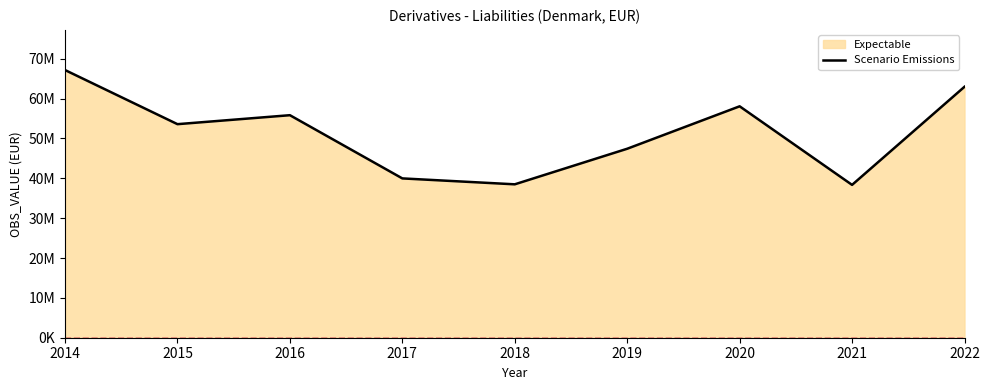

Rank the categories by value from lowest to highest.

2021, 2018, 2017, 2019, 2015, 2016, 2020, 2022, 2014